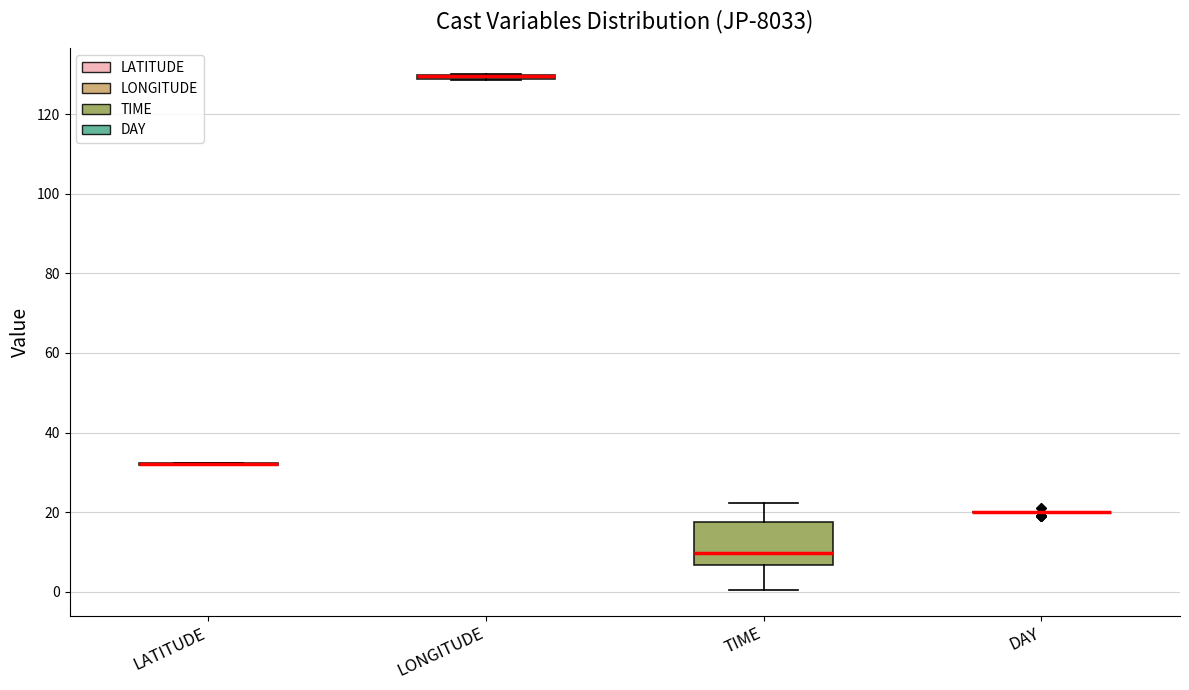

Comparing the boxes themselves (not the whiskers), which one is the tallest?

TIME